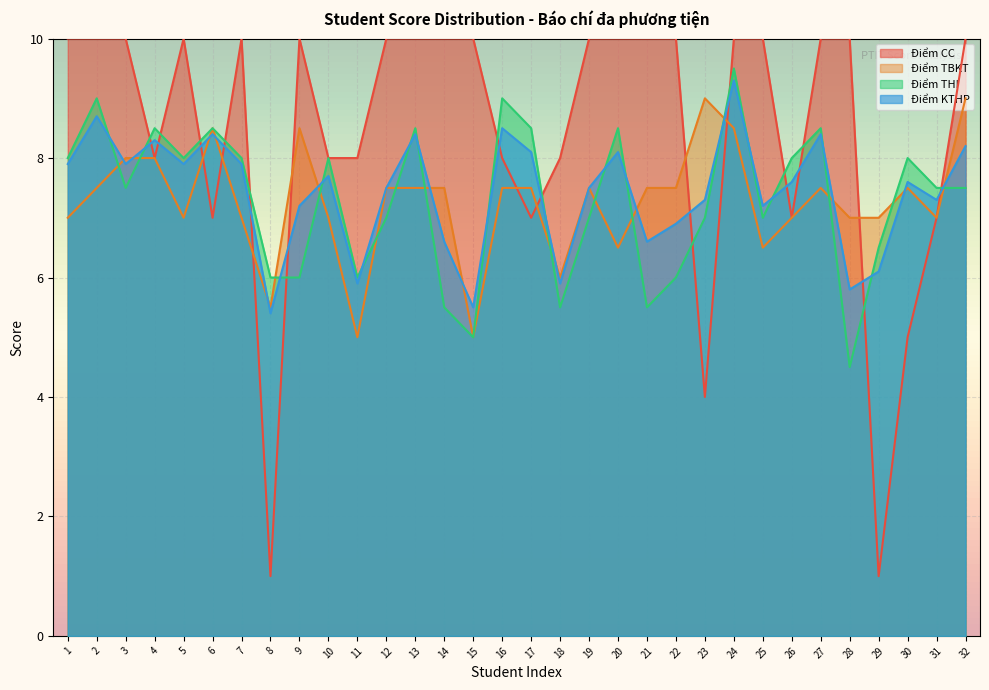

What value does the Điểm THI series have at 15?

5.0